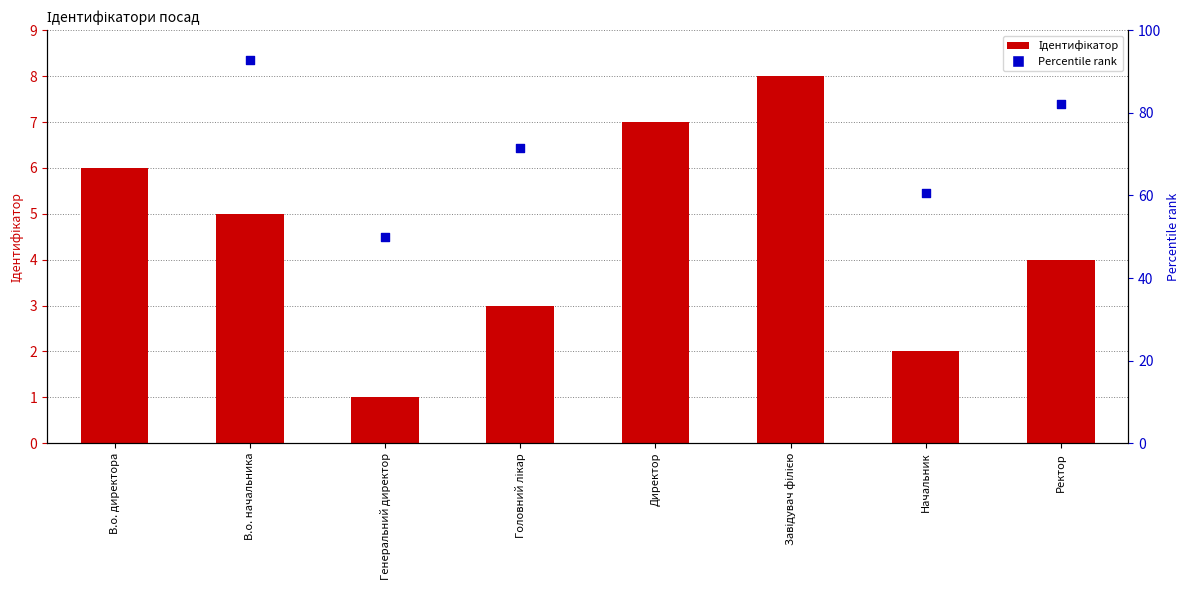

Which series contains the highest Y value?

Percentile rank